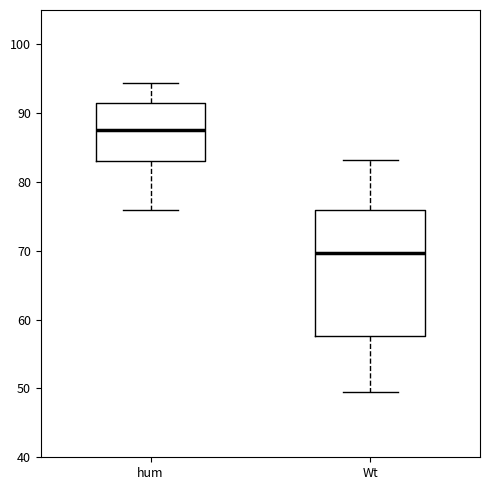

Reading left to right, transcribe this box plot: for each box, give where its median line is, the range the box spans, and where its two whiskers end, as read against the y-axis. The values are not printed on the chart, so give them approximately, as read against the axis.

hum: median 88, box 83 to 92, whiskers 76 to 94
Wt: median 70, box 58 to 76, whiskers 50 to 83